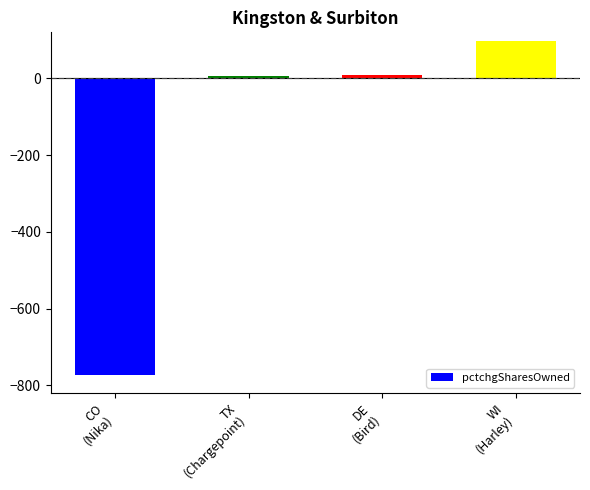

What is the difference between the maximum and minimum values?

870